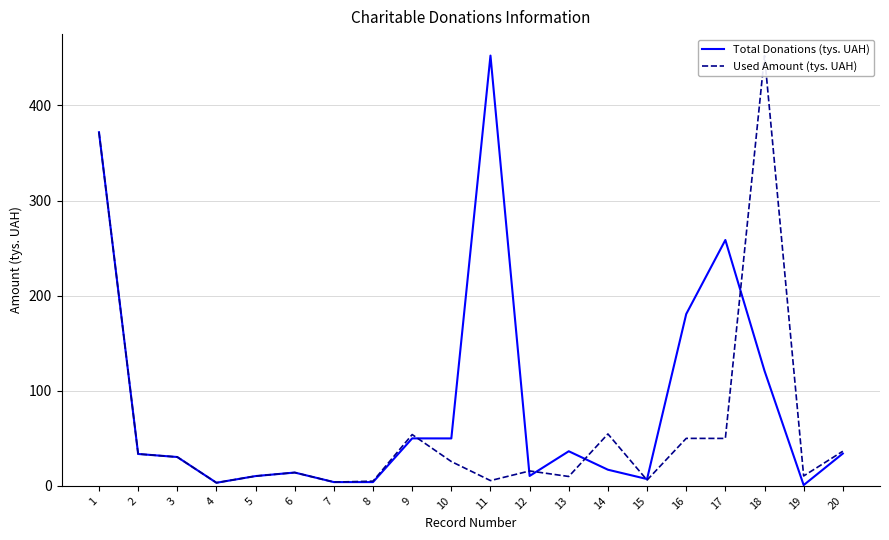

What is the value of the Total Donations (tys. UAH) point at the 9th from the left?

50.0